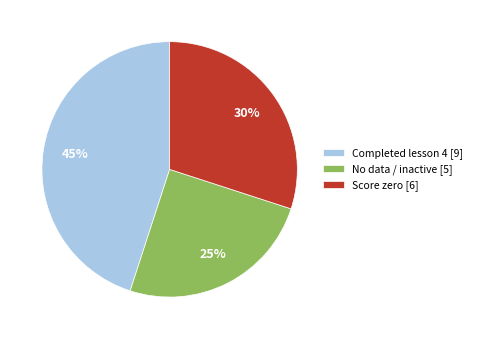

Rank the categories by value from highest to lowest.

Completed lesson 4 [9], Score zero [6], No data / inactive [5]